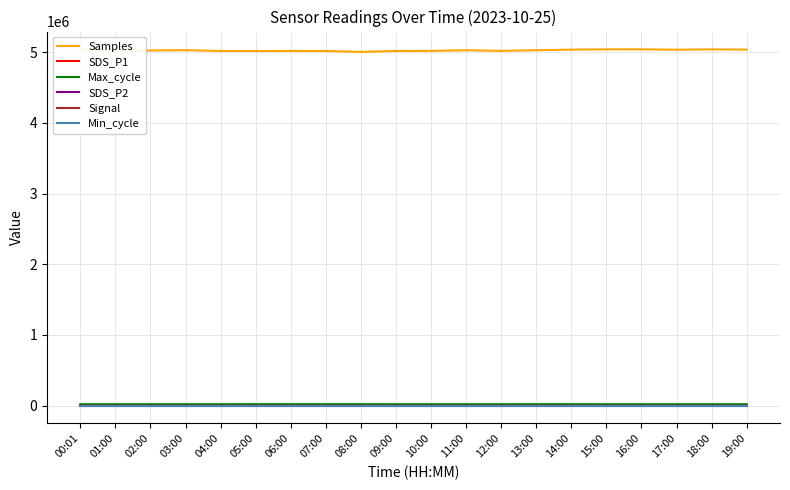

What is the sum of the SDS_P2 values at 15:00 and 18:00?

4.1